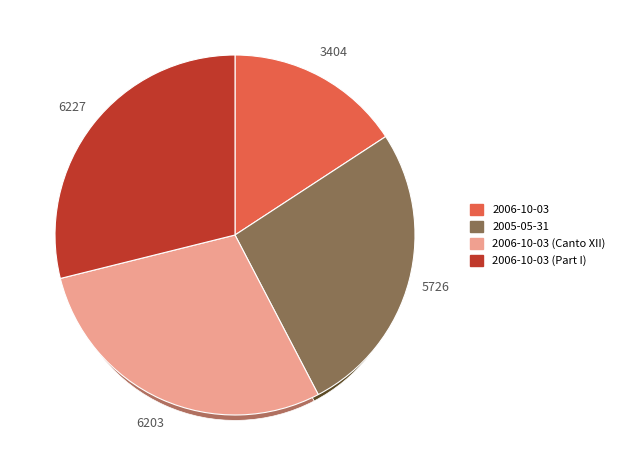

Which category has the smallest portion of the pie?

2006-10-03